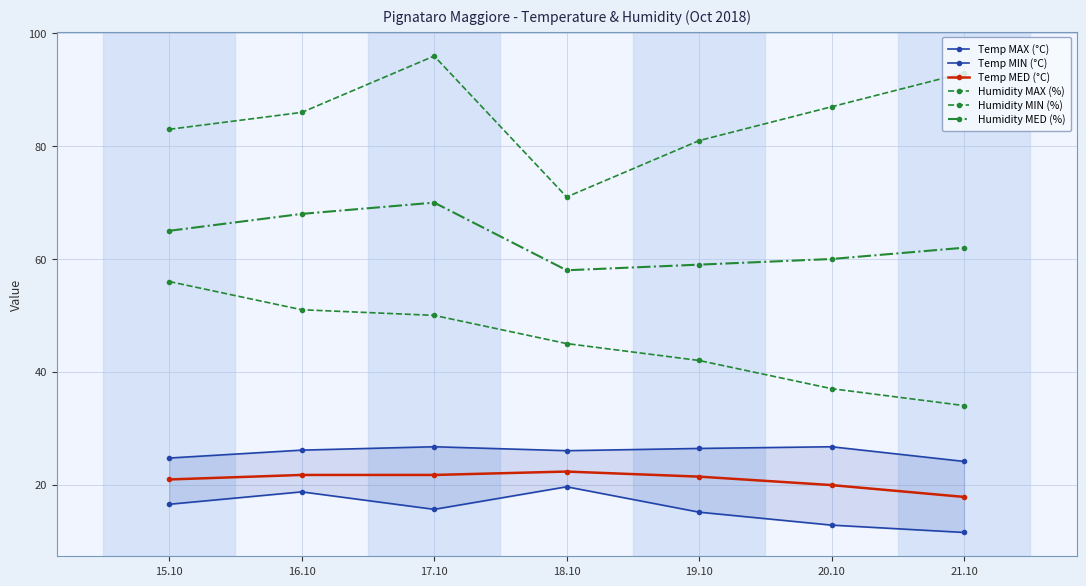

Which series has the largest range (max minus min)?

Humidity MAX (%)